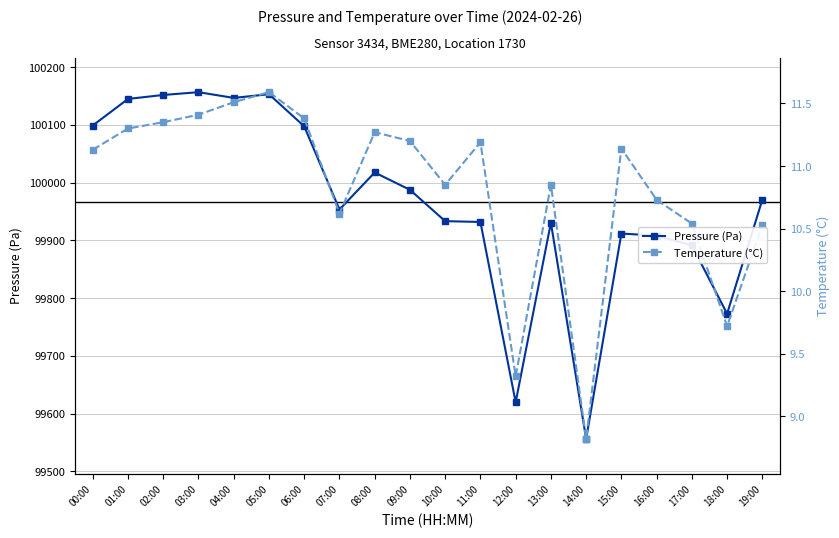

What is the value of the Temperature (°C) point at the 10th from the left?

11.2